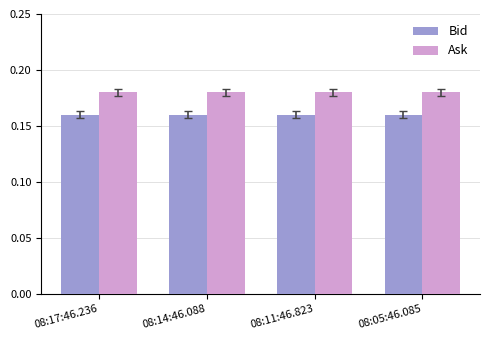

What is the sum of all Ask values?

0.7